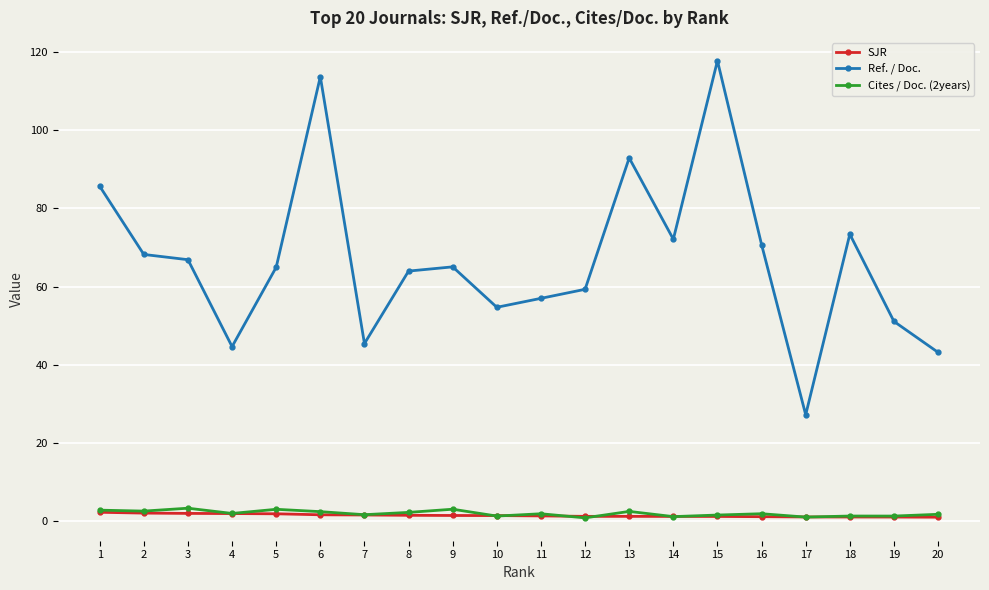

How many categories are shown in the chart?

20